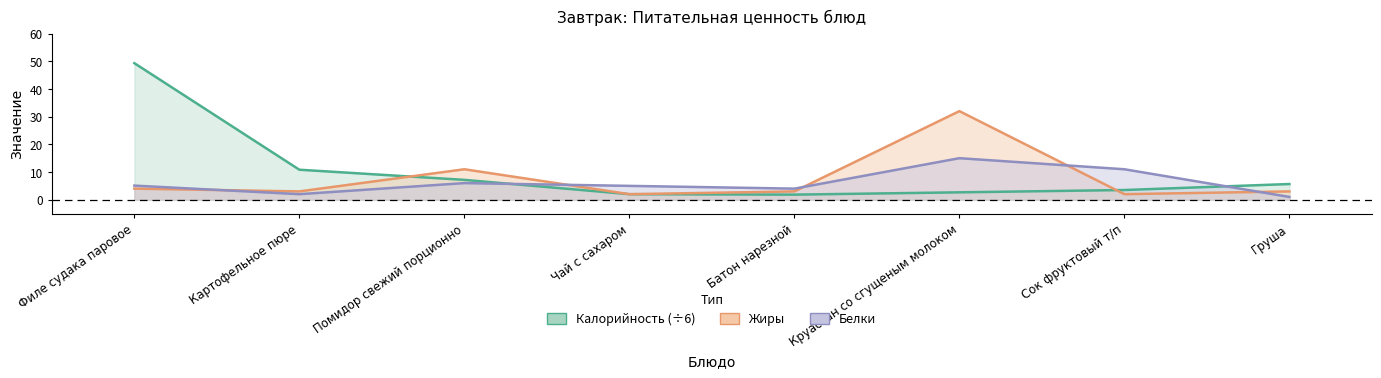

Reading left to right, transcribe all the data shown in this chart.

Калорийность: 49.3	10.8	7.2	2.0	1.8	2.7	3.5	5.7
Белки: 5.1	2.0	6.0	5.0	4.0	15.0	11.0	1.0
Жиры: 4.0	3.0	11.0	2.0	3.0	32.0	2.0	3.0